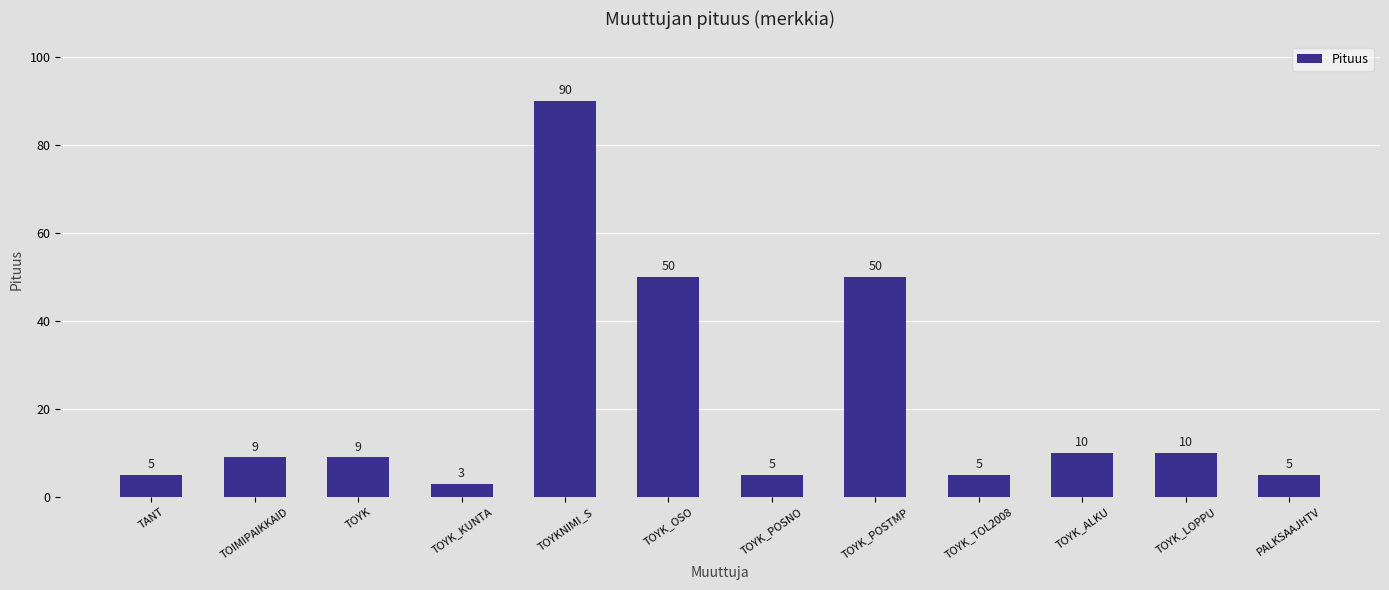

What is the smallest value displayed?

3